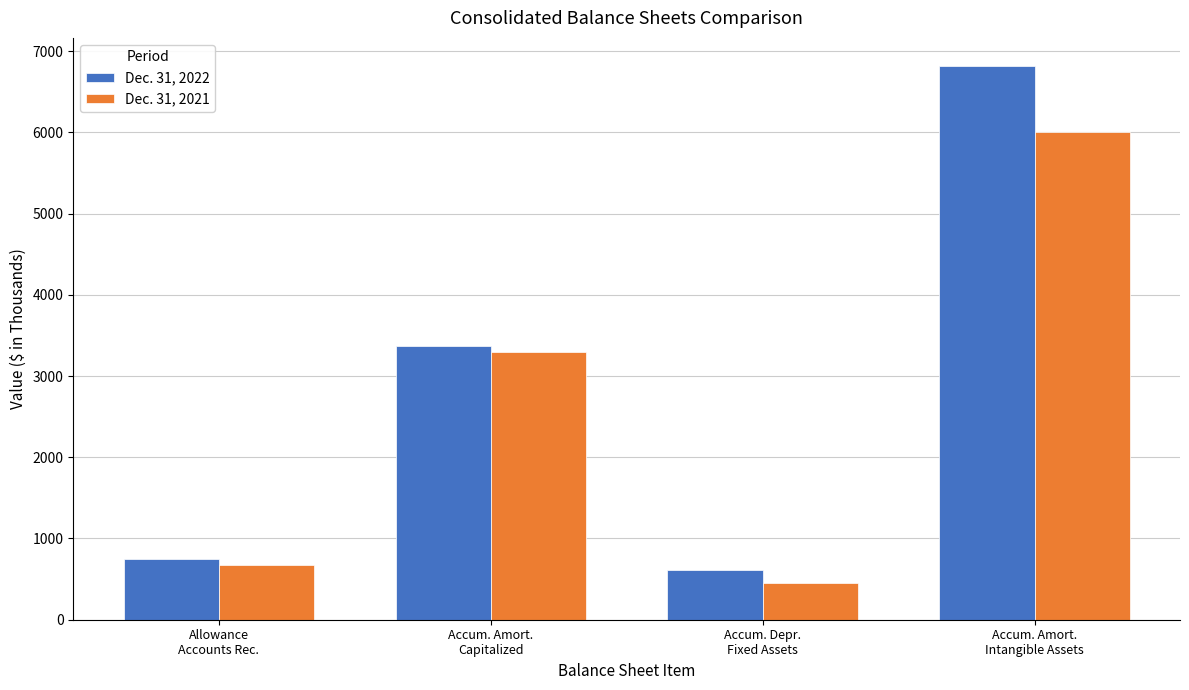

Count the number of data series in this chart.

2